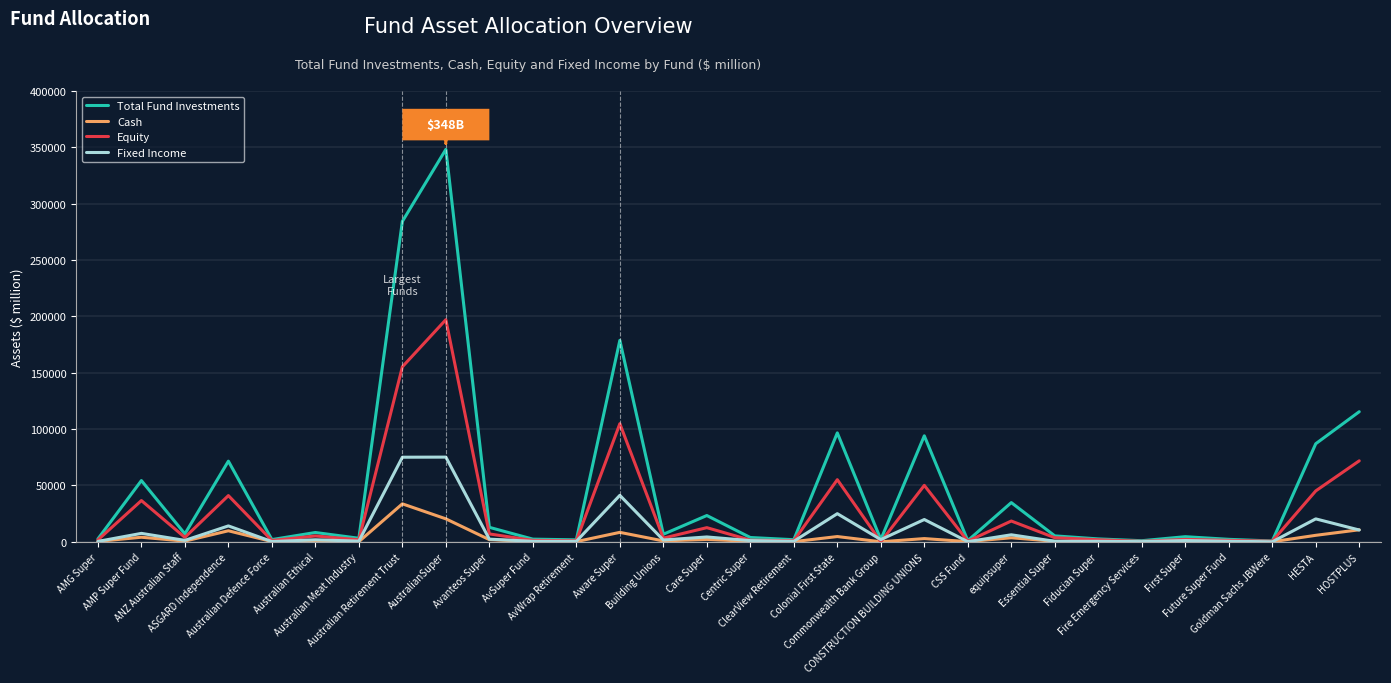

Which label corresponds to the largest value in the chart?

AustralianSuper